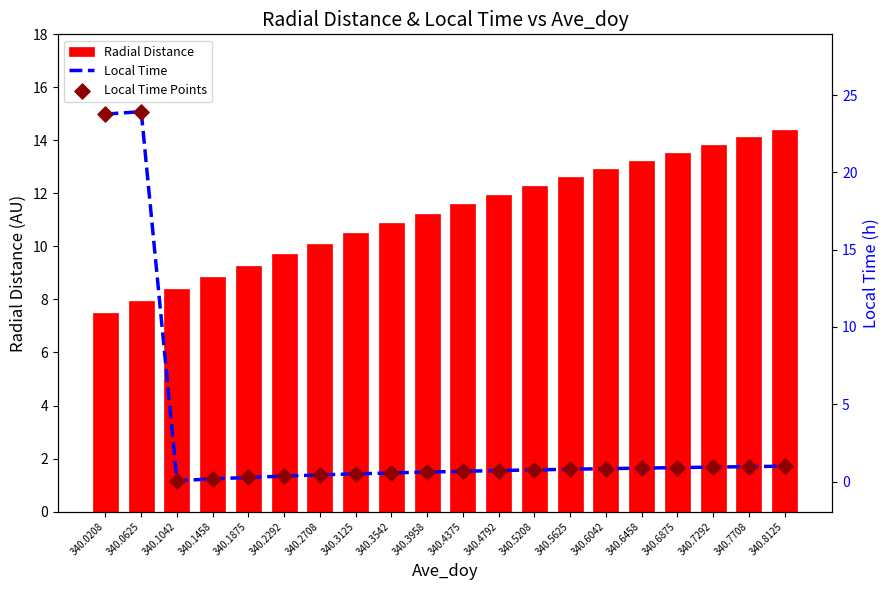

What is the total value across all series at 340.3125?

11.5